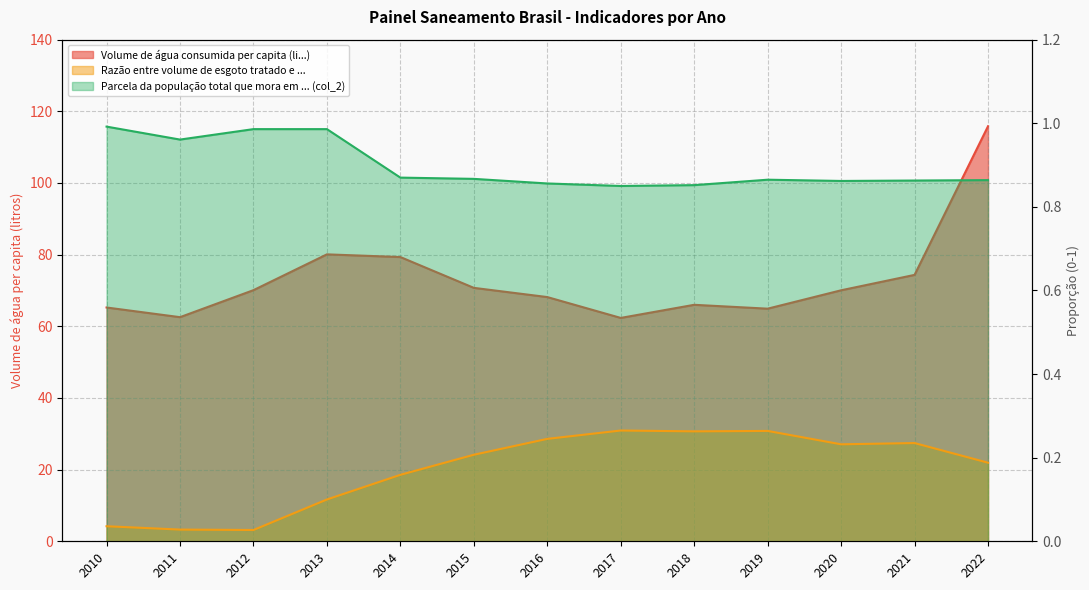

The Parcela da população total que mora em ... (col_2) series shows 1.4 at 2012. True or false?

False